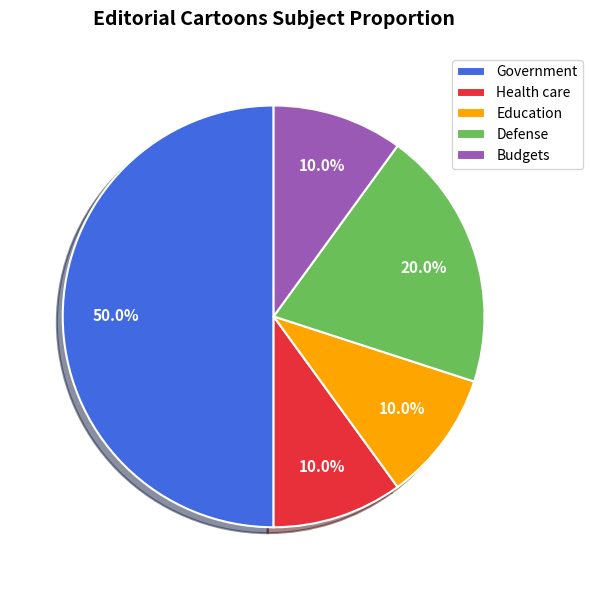

Is it true that Government is 3% of the pie?

False